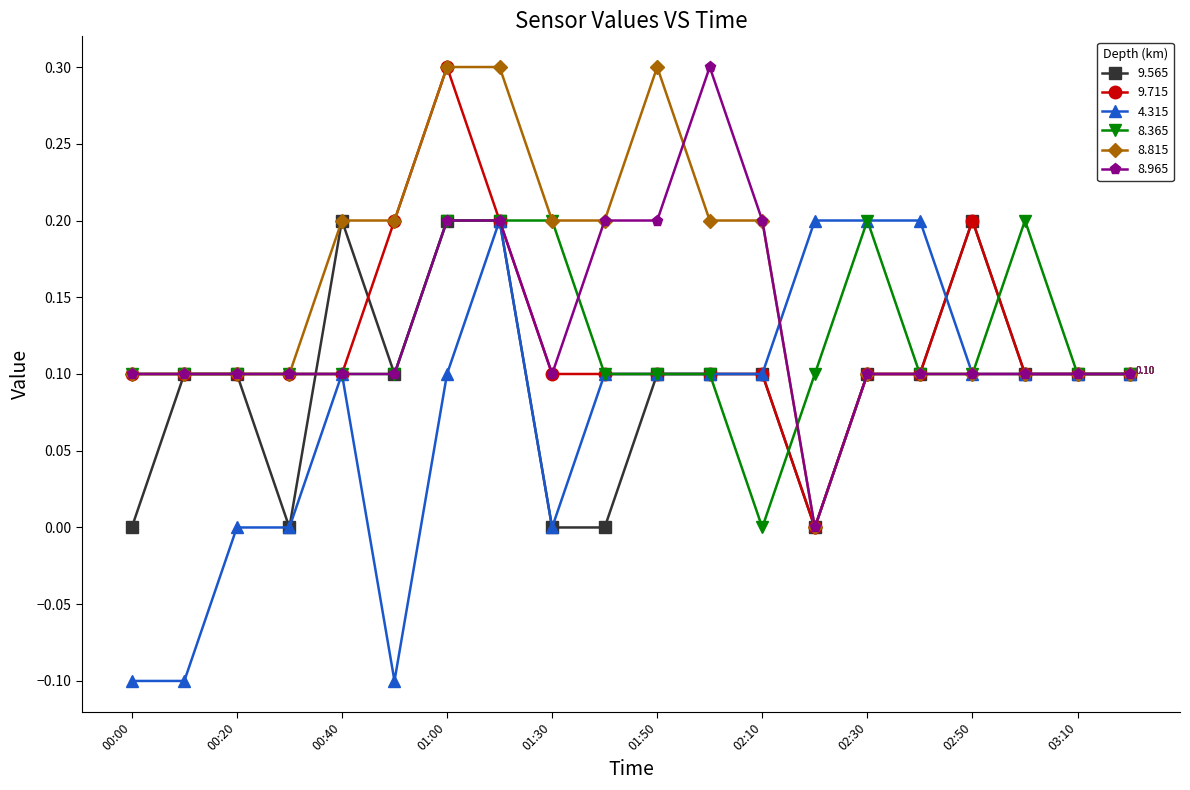

How many 4.315 values are between 0 and 1?

17